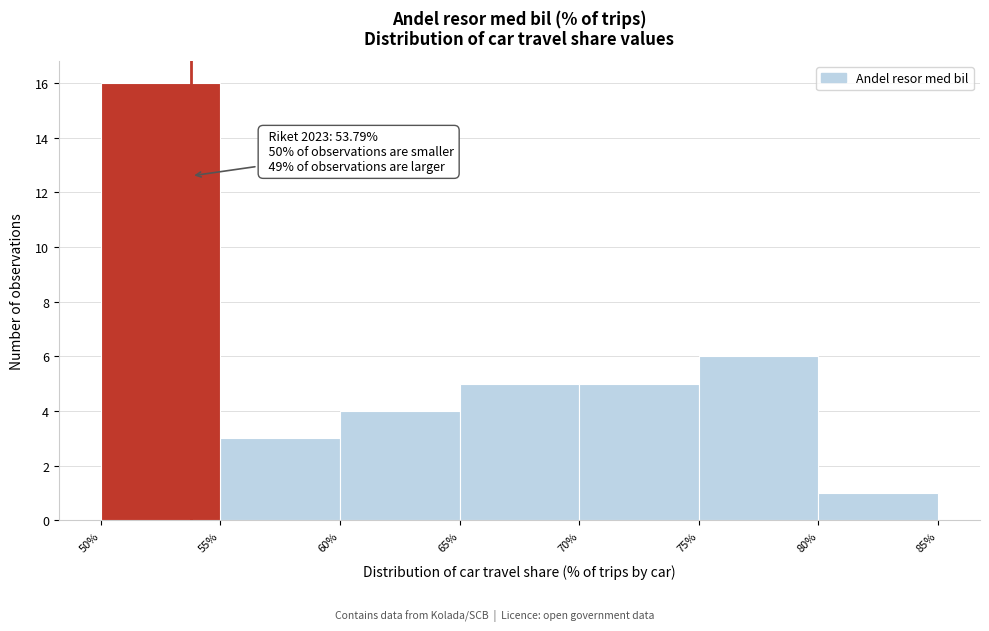

Which range on the x-axis has the tallest bar?

50% to 55%